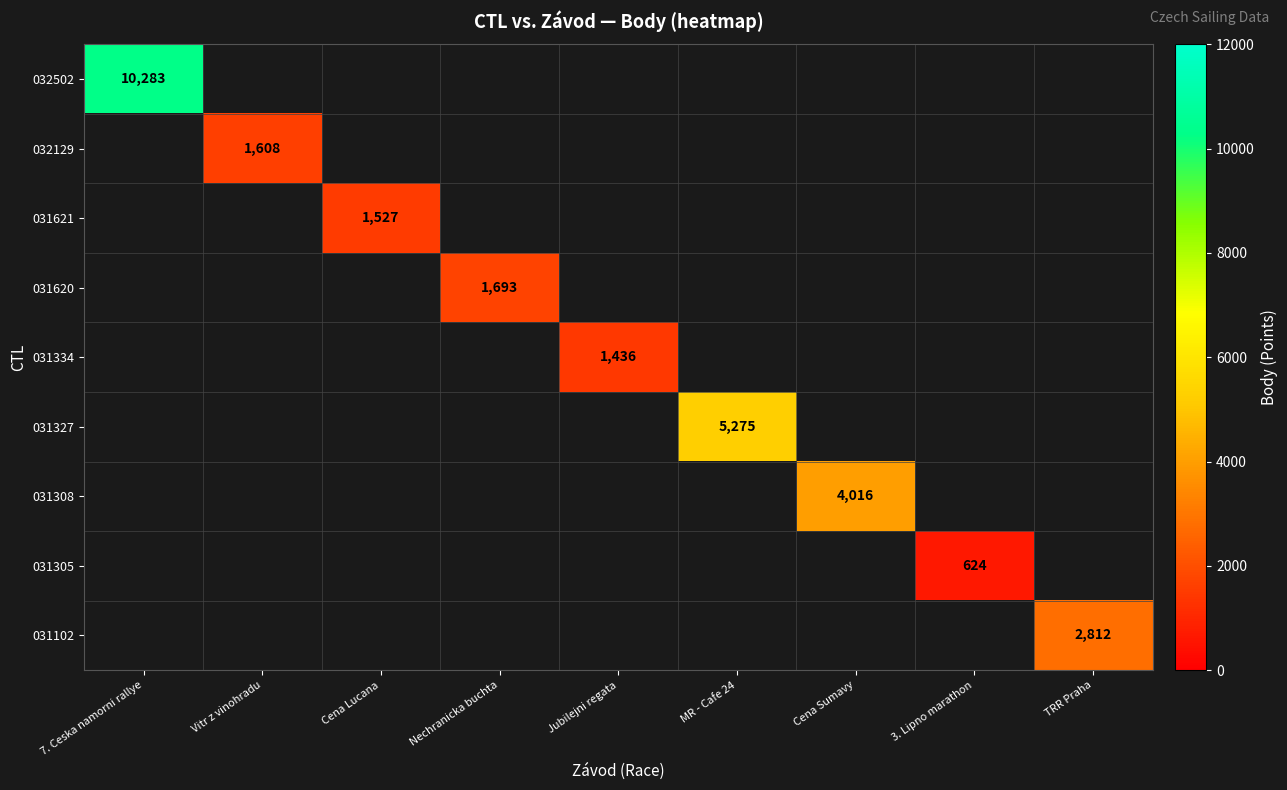

How many data points does each series have?

9